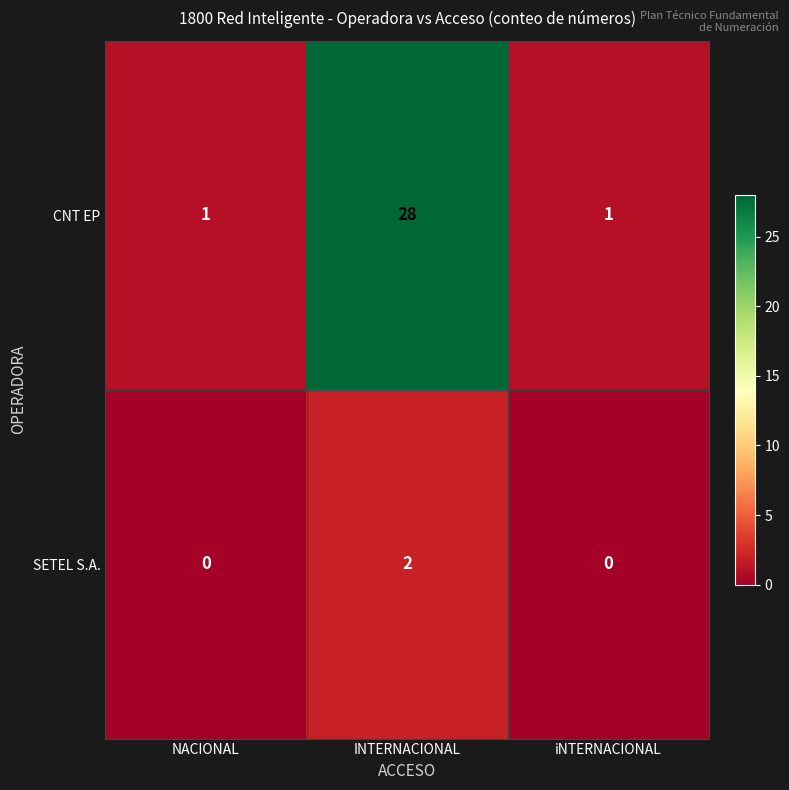

What is the difference between the CNT EP values at INTERNACIONAL and iNTERNACIONAL?

27